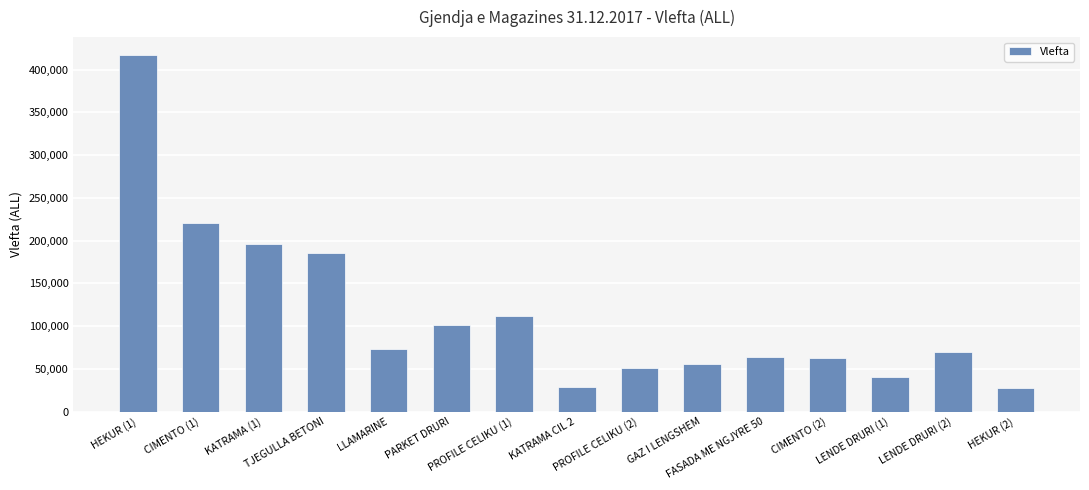

What is the average value?

113658.9